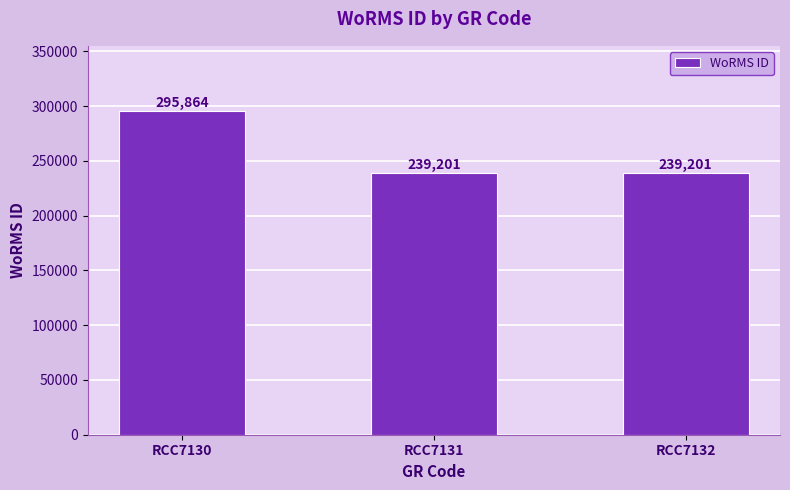

Is it true that the value at RCC7130 is 199451?

False